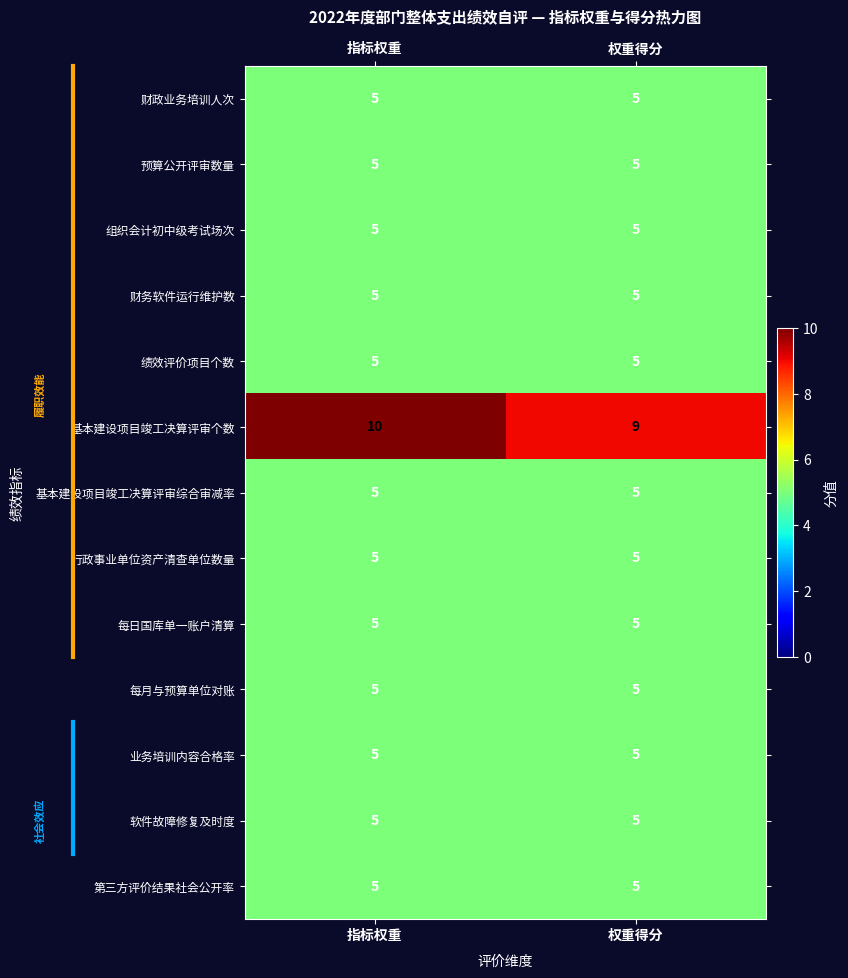

The 第三方评价结果社会公开率 series shows 7 at 权重得分. True or false?

False